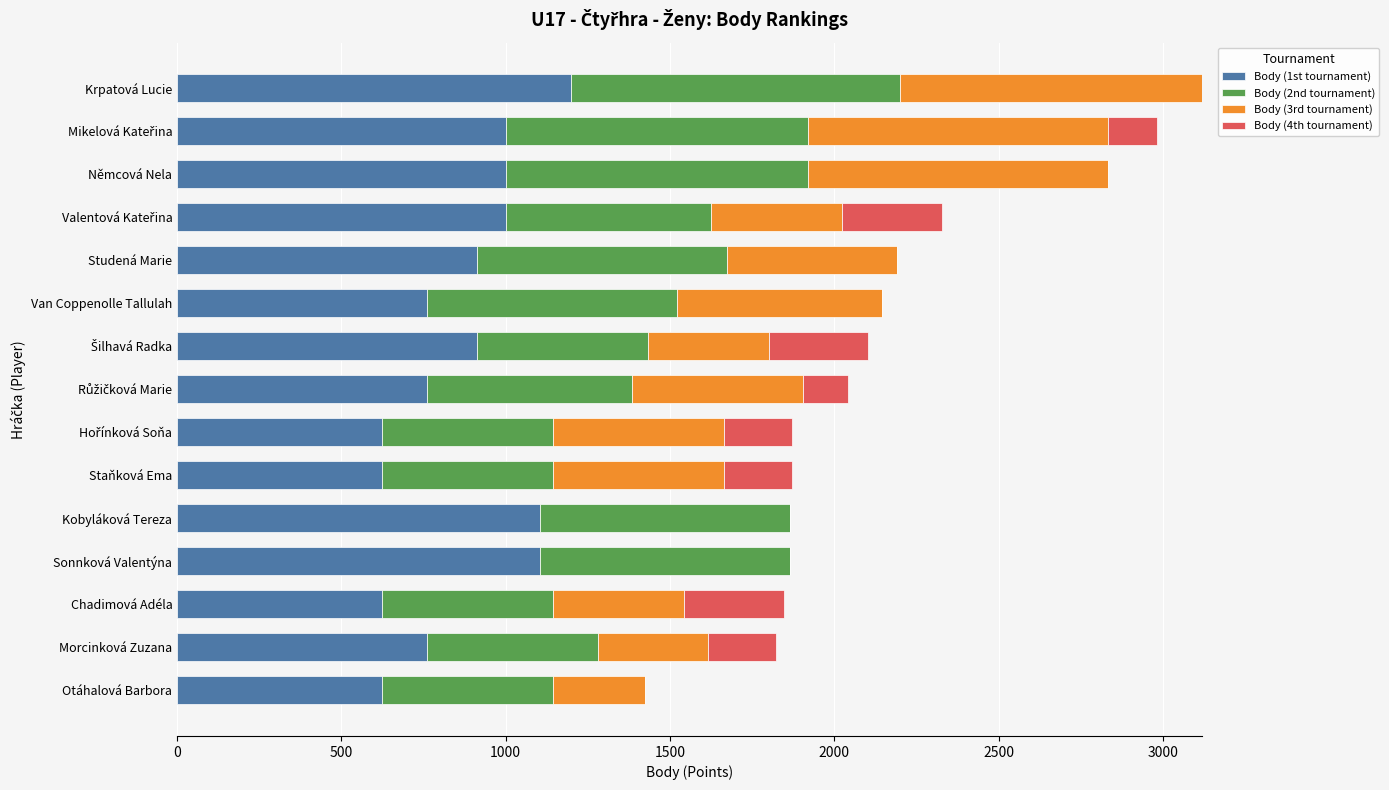

What is the total value across all series at Chadimová Adéla?

1848